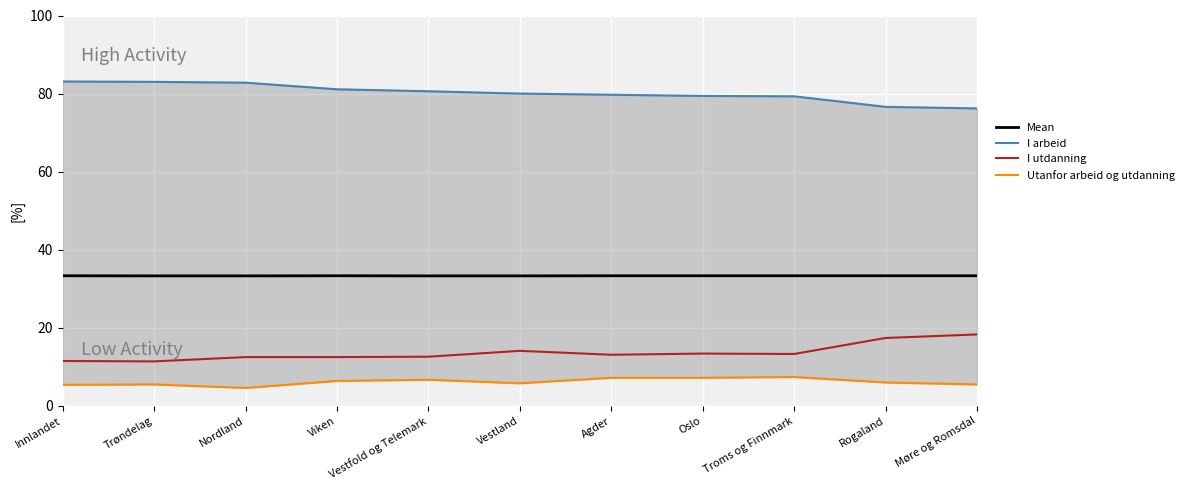

What is the difference between the maximum and minimum values in the I utdanning series?

6.9